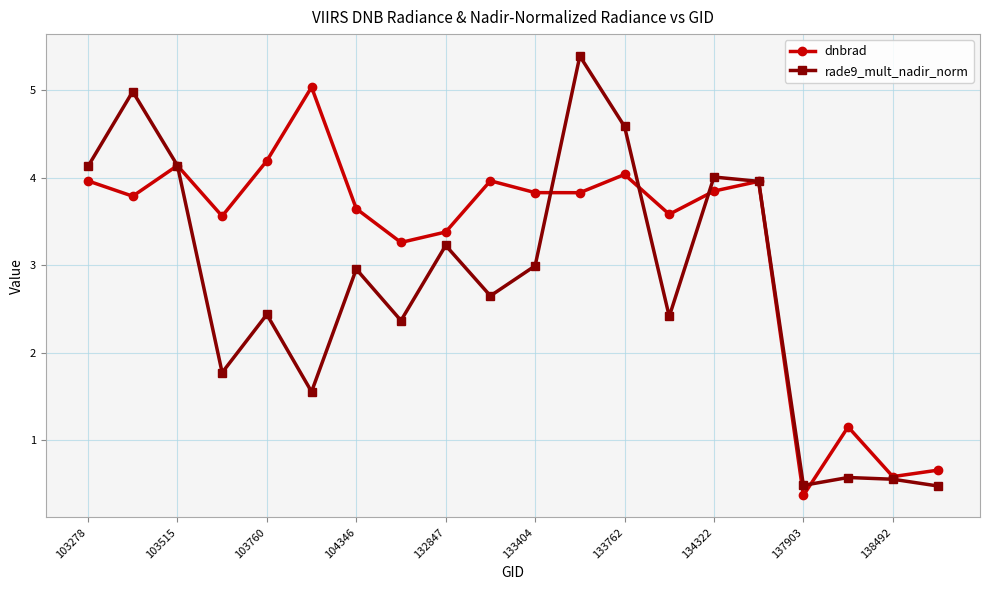

Reading left to right, extract all data points from this chart.

dnbrad: 4.0	3.8	4.1	3.6	4.2	5.0	3.6	3.3	3.4	4.0	3.8	3.8	4.0	3.6	3.8	4.0	0.4	1.2	0.6	0.7
rade9_mult_nadir_norm: 4.1	5.0	4.1	1.8	2.4	1.6	3.0	2.4	3.2	2.6	3.0	5.4	4.6	2.4	4.0	4.0	0.5	0.6	0.6	0.5